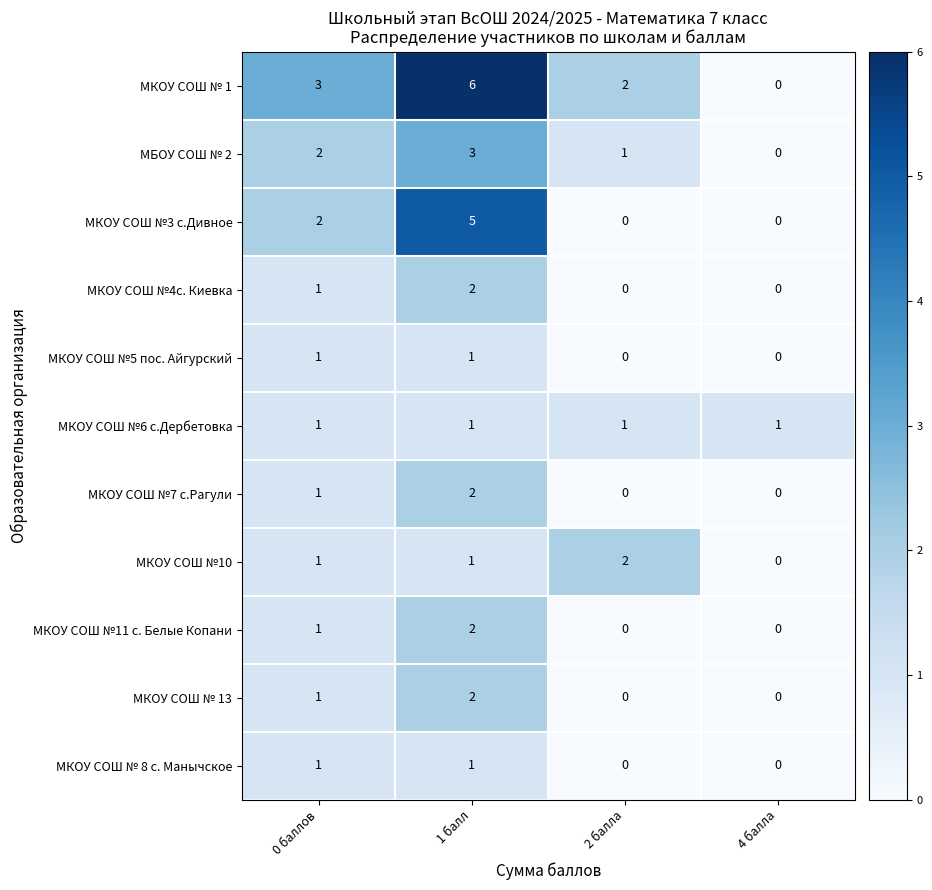

Which series has the largest total across all categories?

МКОУ СОШ № 1